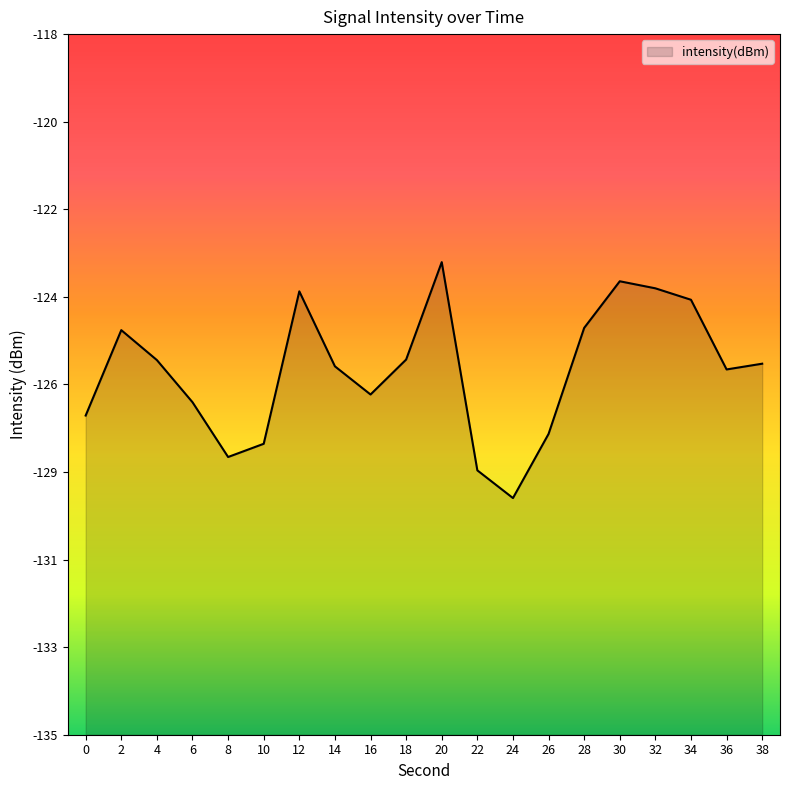

What is the sum of all values?

-2523.4